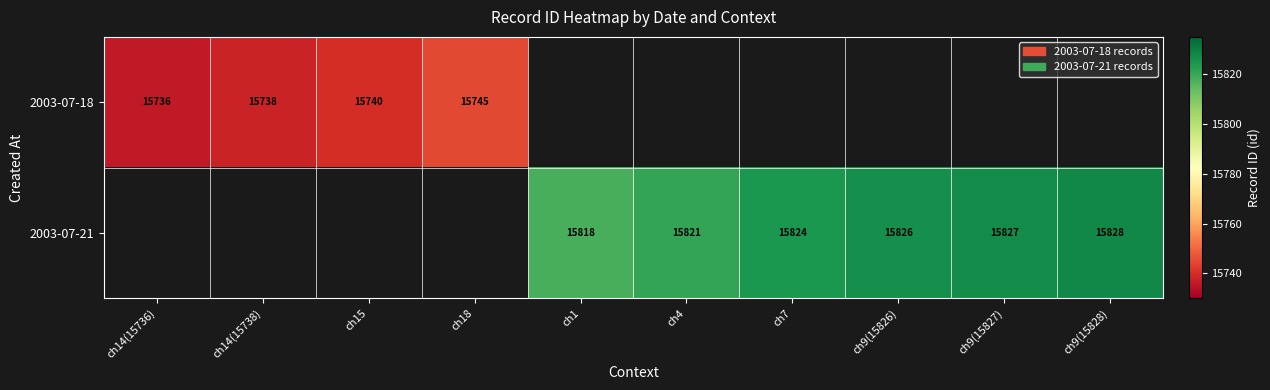

Is the value of 2003-07-18 at ch18 greater than the value of 2003-07-21 at ch4?

No